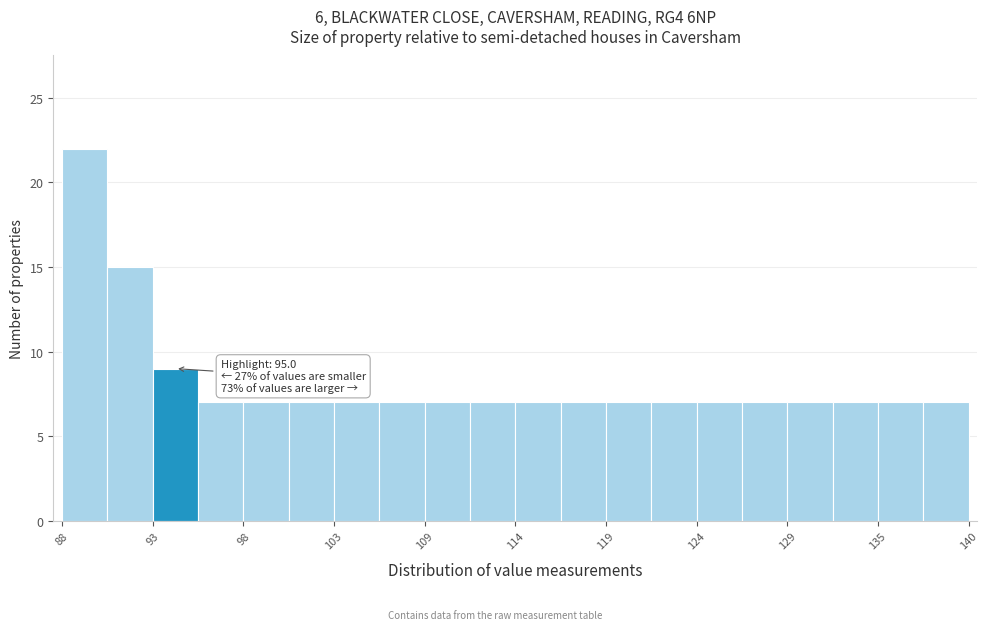

Around what value on the x-axis is the tallest bar? Give the approximate position of its centre, as read against the axis.

89